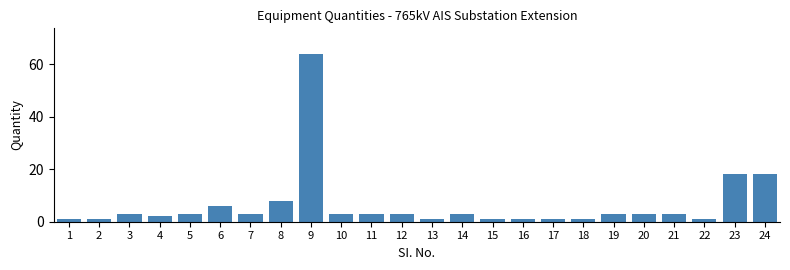

Reading left to right, what are all the values shown in this chart?

1	1	3	2	3	6	3	8	64	3	3	3	1	3	1	1	1	1	3	3	3	1	18	18